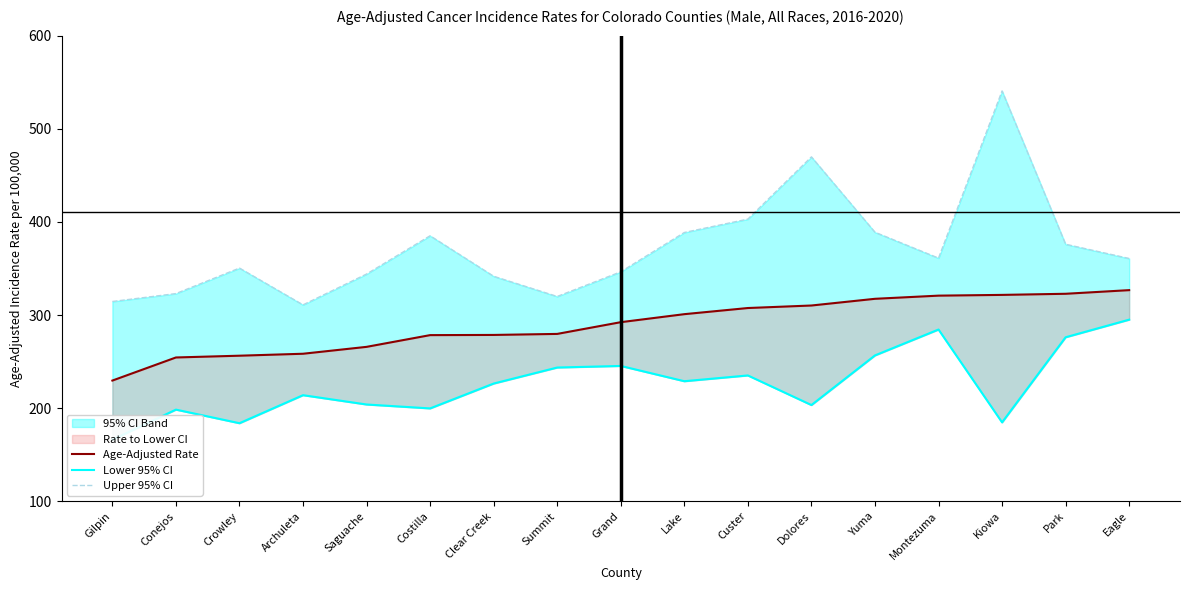

Between Saguache and Costilla, which series saw the biggest shift?

Upper 95% CI